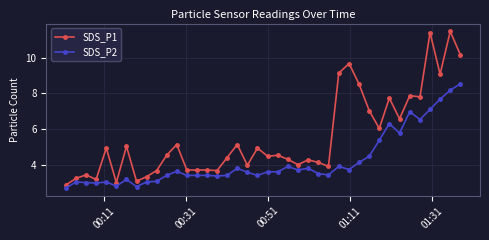

Which series has the largest range (max minus min)?

SDS_P1